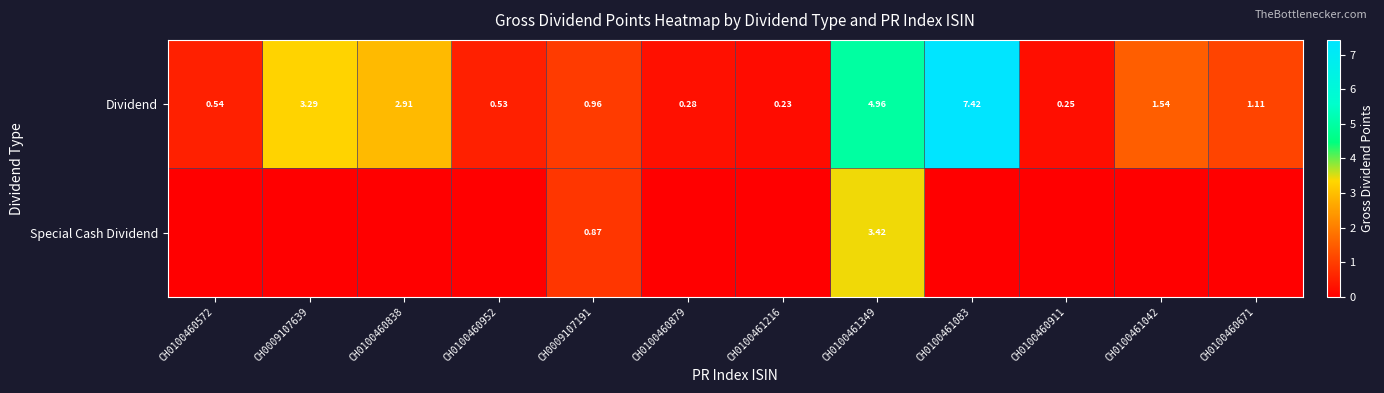

At which label does Dividend reach its peak?

CH0100461083